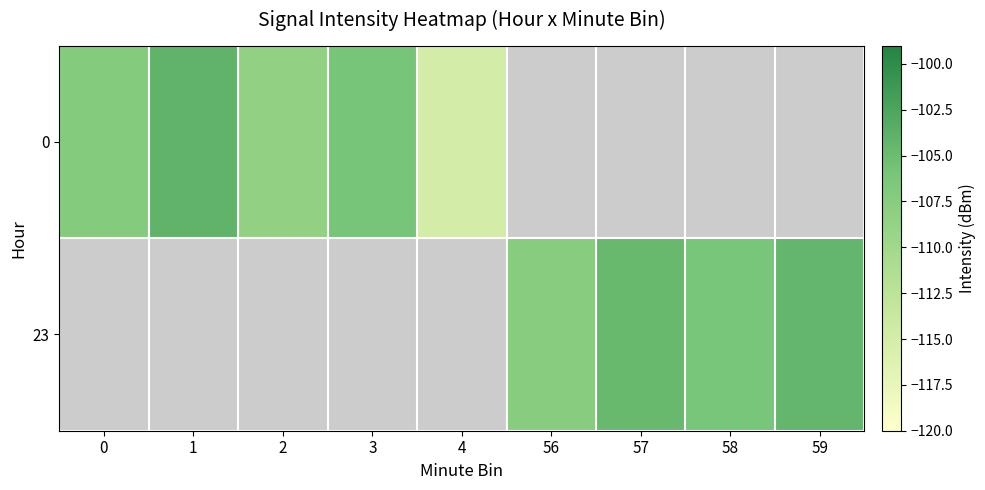

At which category does the chart reach its peak across all series?

1